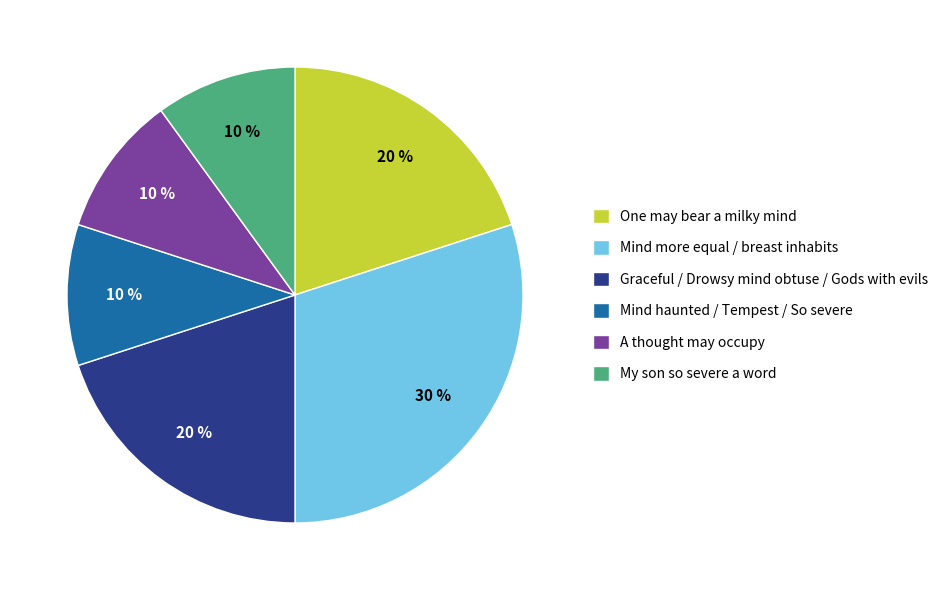

To the nearest percent, what portion does Graceful / Drowsy mind obtuse / Gods with evils represent?

20%